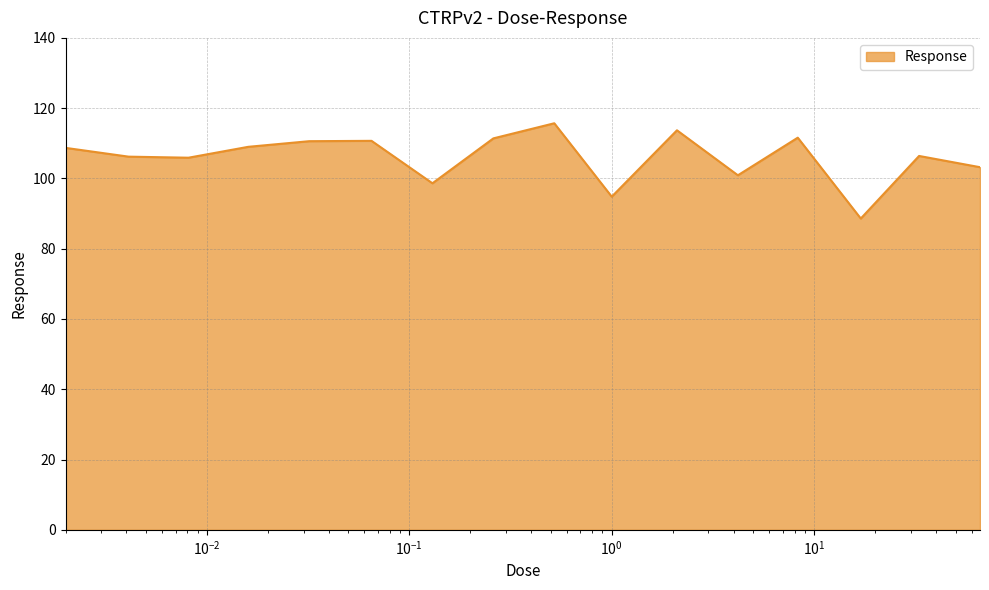

Does the chart display data point markers on the line(s)?

No